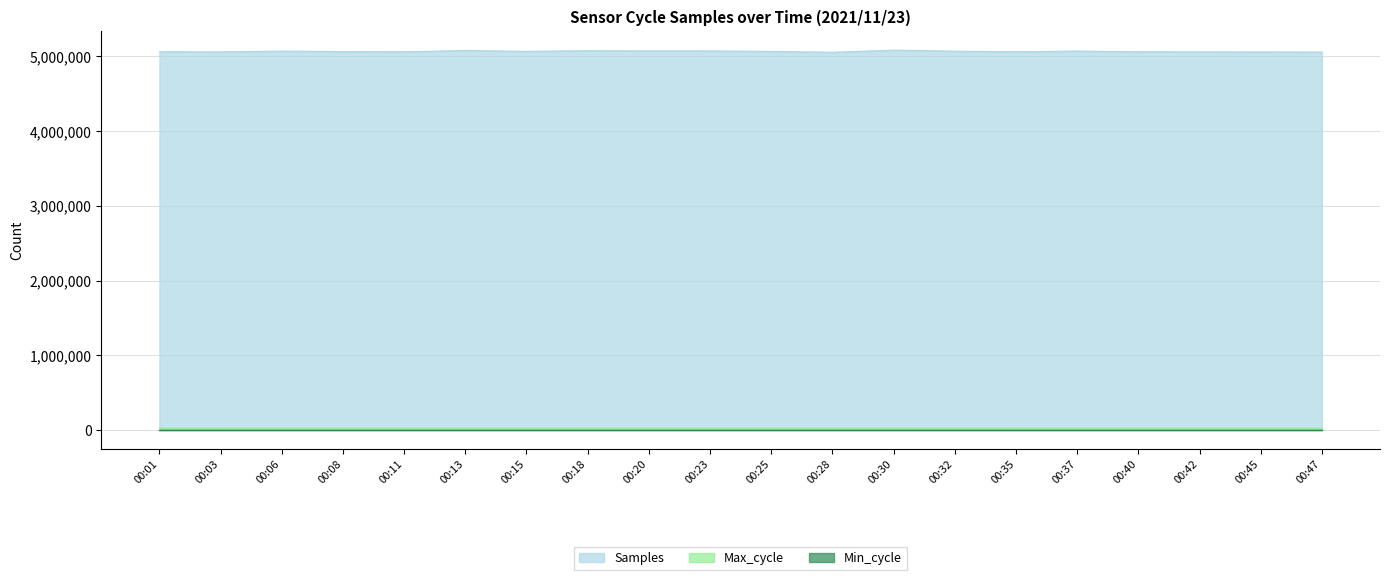

True or false: Samples has a value of 5071754 at 00:06.

True